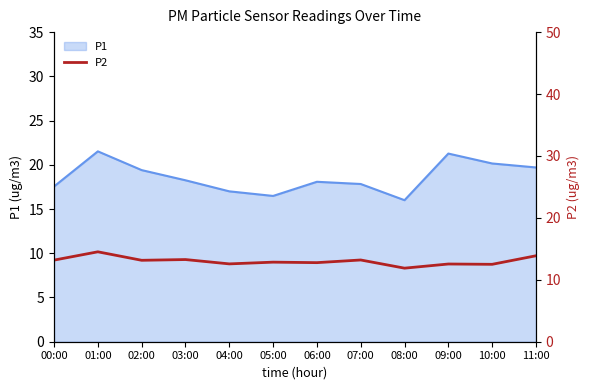

Where is the data nearest to the value 13?

02:00